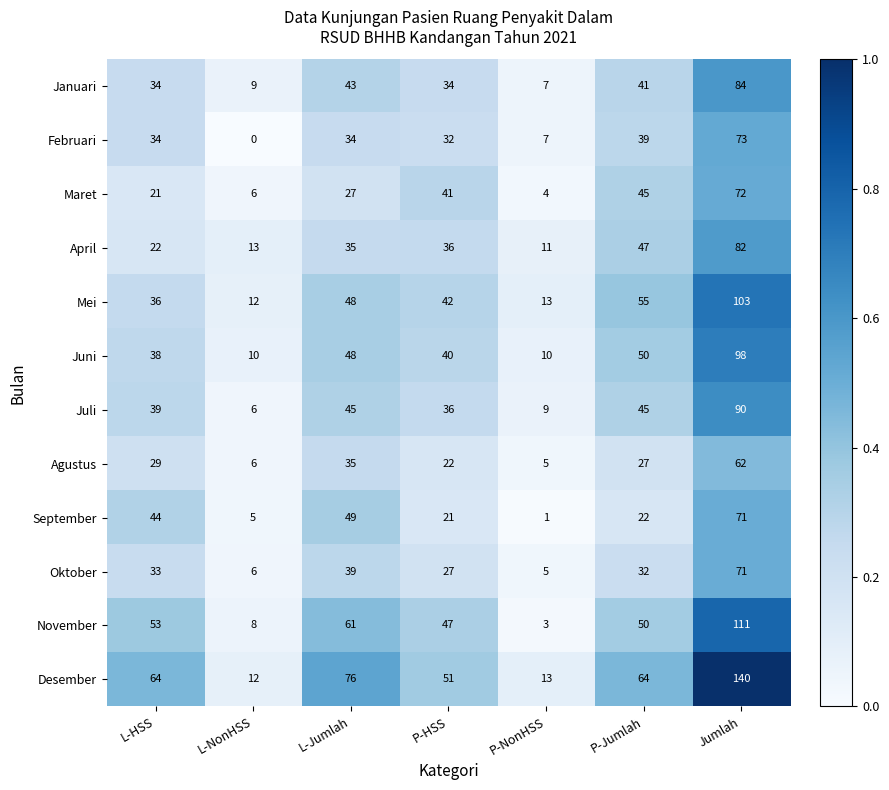

Which label corresponds to the largest value in the chart?

Jumlah